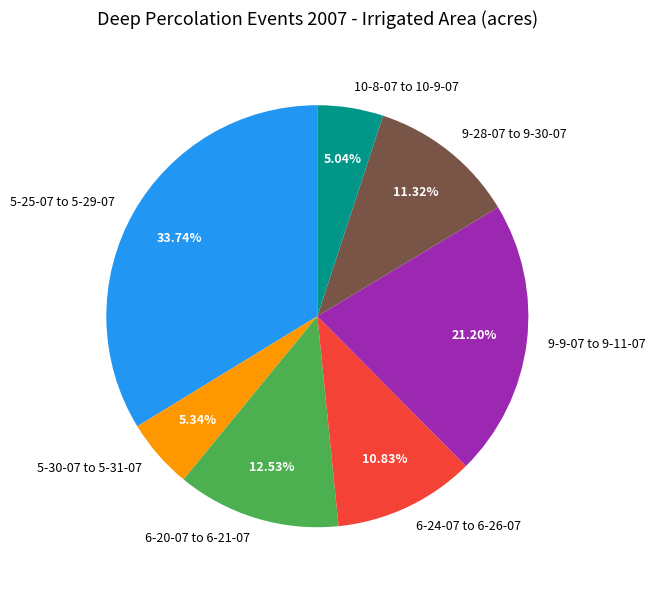

Is 5-30-07 to 5-31-07 the majority of the pie?

No